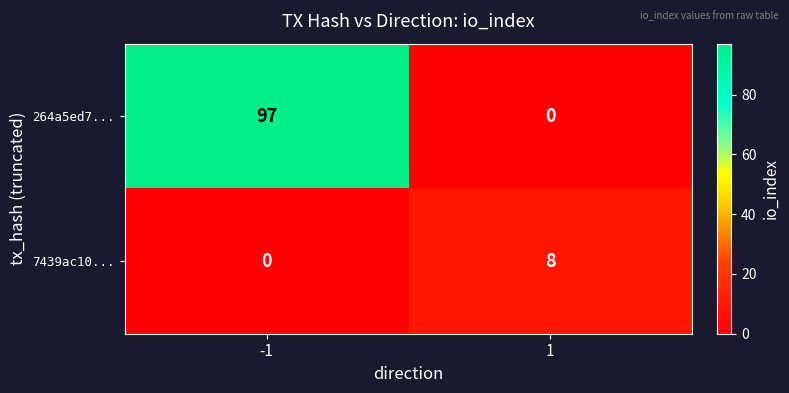

The value of 7439ac10... at 1 is 8. True or false?

True